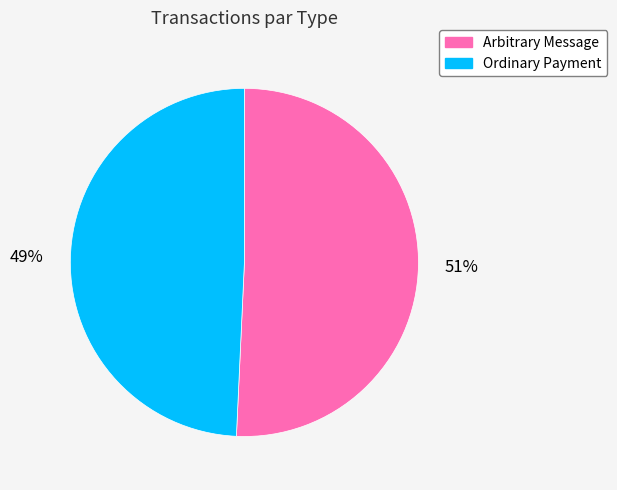

How many segments does this pie chart have?

2